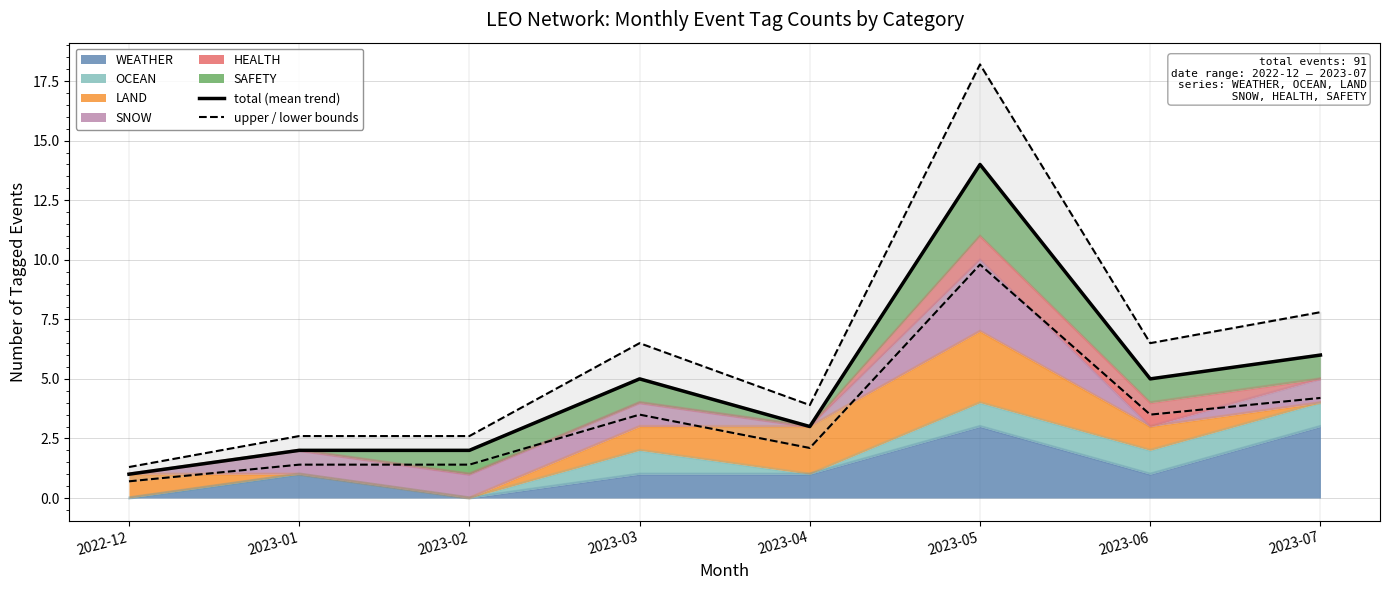

Which series has the largest range (max minus min)?

upper / lower bounds